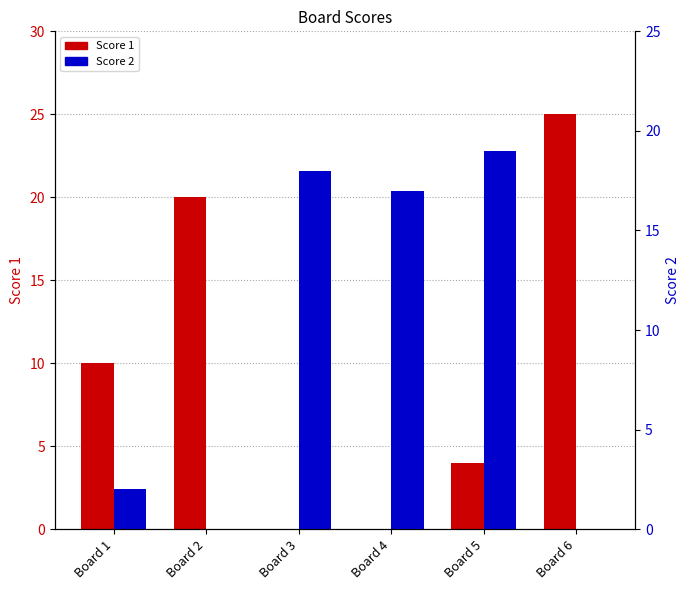

At which category does the chart reach its peak across all series?

Board 6